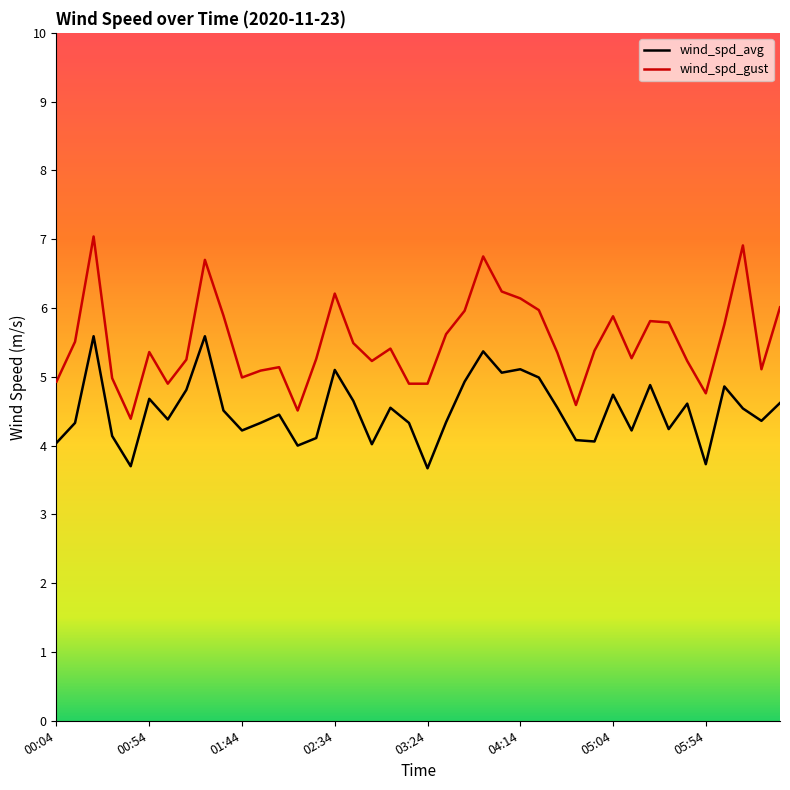

Which series has the largest total across all categories?

wind_spd_gust